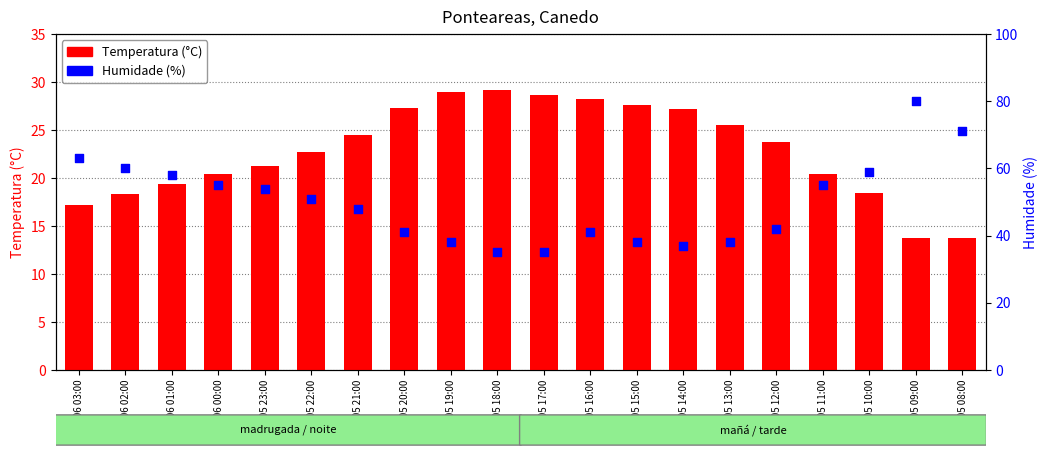

What are all the series names shown in the legend?

Temperatura (°C), Humidade (%)